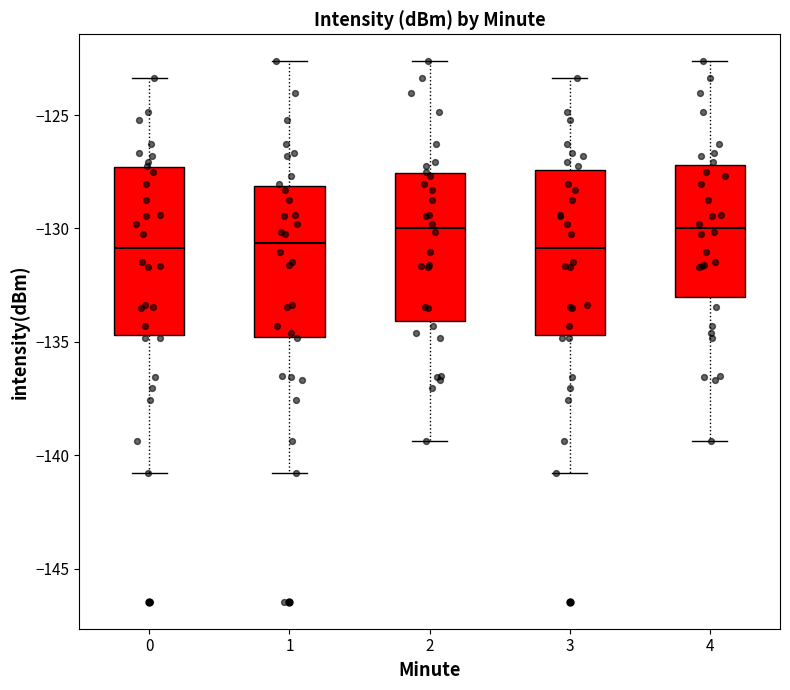

Reading left to right, transcribe this box plot: for each box, give where its median line is, the range the box spans, and where its two whiskers end, as read against the y-axis. The values are not printed on the chart, so give them approximately, as read against the axis.

0: median -131.0, box -134.5 to -127.5, whiskers -141.0 to -123.5
1: median -130.5, box -135.0 to -128.0, whiskers -141.0 to -122.5
2: median -130.0, box -134.0 to -127.5, whiskers -139.5 to -122.5
3: median -131.0, box -134.5 to -127.5, whiskers -141.0 to -123.5
4: median -130.0, box -133.0 to -127.0, whiskers -139.5 to -122.5